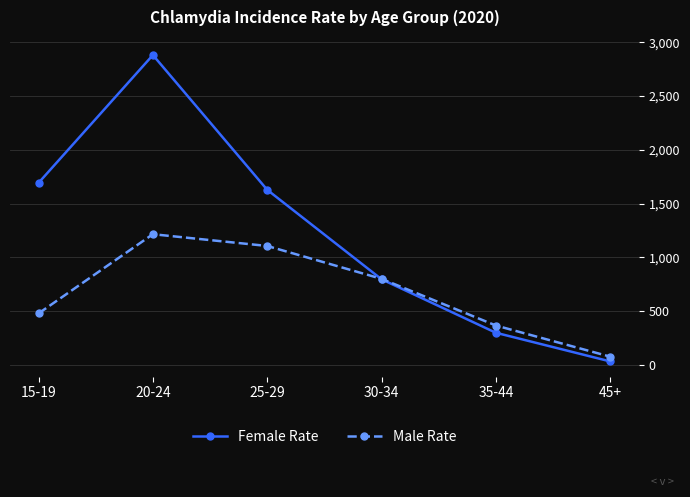

What is the difference between the highest and lowest values at 20-24?

1664.5